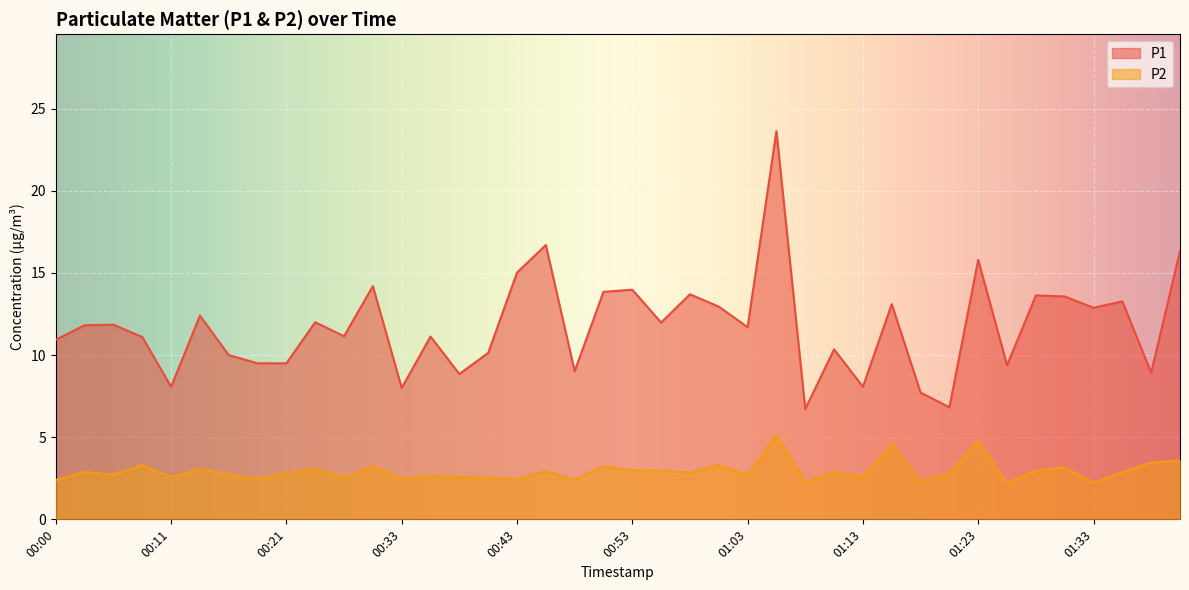

Reading right to left, what are all the values shown in this chart?

P1: 16.3	8.9	13.3	12.9	13.6	13.6	9.4	15.8	6.8	7.7	13.1	8.1	10.3	6.7	23.6	11.7	12.9	13.7	12.0	14.0	13.8	9.0	16.7	15.0	10.1	8.8	11.1	8.0	14.2	11.2	12.0	9.5	9.5	10.0	12.4	8.1	11.1	11.8	11.8	10.9
P2: 3.6	3.5	2.9	2.2	3.2	3.0	2.2	4.8	2.8	2.3	4.6	2.6	2.9	2.3	5.1	2.7	3.3	2.9	3.0	3.0	3.2	2.4	3.0	2.4	2.5	2.6	2.6	2.5	3.2	2.5	3.1	2.8	2.5	2.8	3.0	2.6	3.3	2.7	2.9	2.4